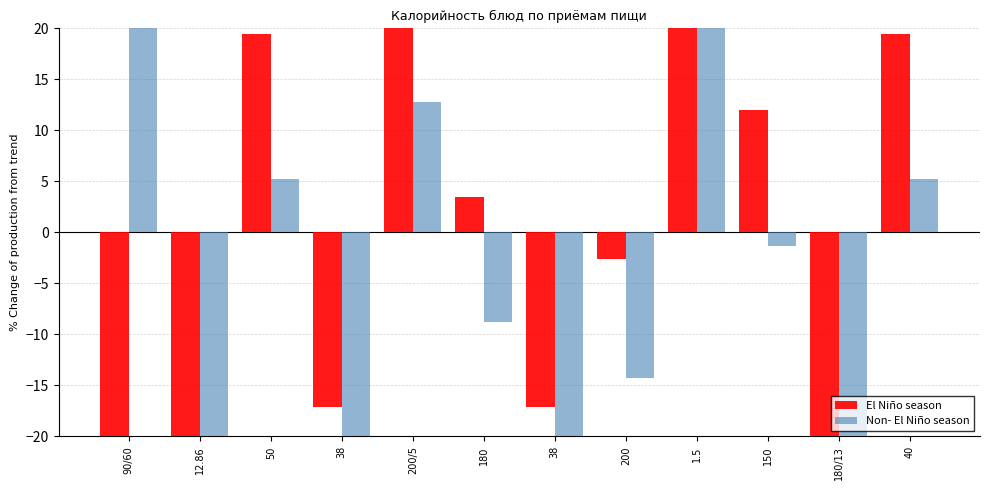

Reading left to right, extract all data points from this chart.

El Niño season: 90/60=-56.1	12.86=-47.9	50=19.5	38=-17.1	200/5=28.1	180=3.5	38=-17.1	200=-2.6	1.5=106.1	150=12.0	180/13=-47.9	40=19.5
Non- El Niño season: 90/60=81.6	12.86=-54.1	50=5.2	38=-26.9	200/5=12.8	180=-8.8	38=-26.9	200=-14.2	1.5=81.6	150=-1.3	180/13=-54.1	40=5.2